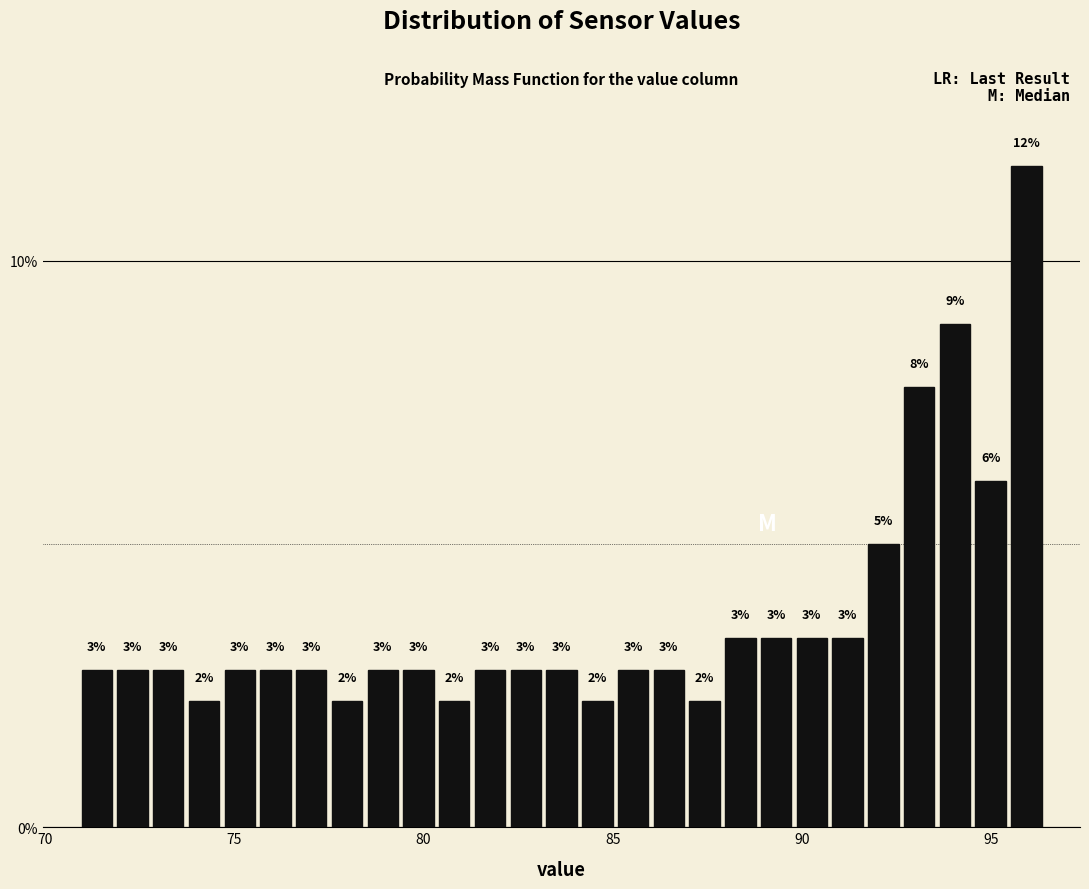

Around what value on the x-axis is the tallest bar? Give the approximate position of its centre, as read against the axis.

96.0